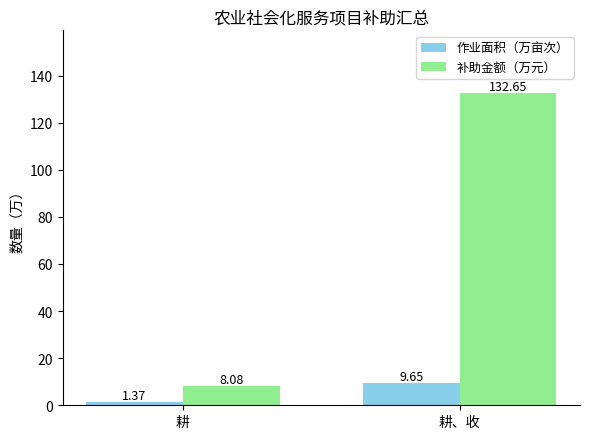

At which category is the sum across all series the highest?

耕、收